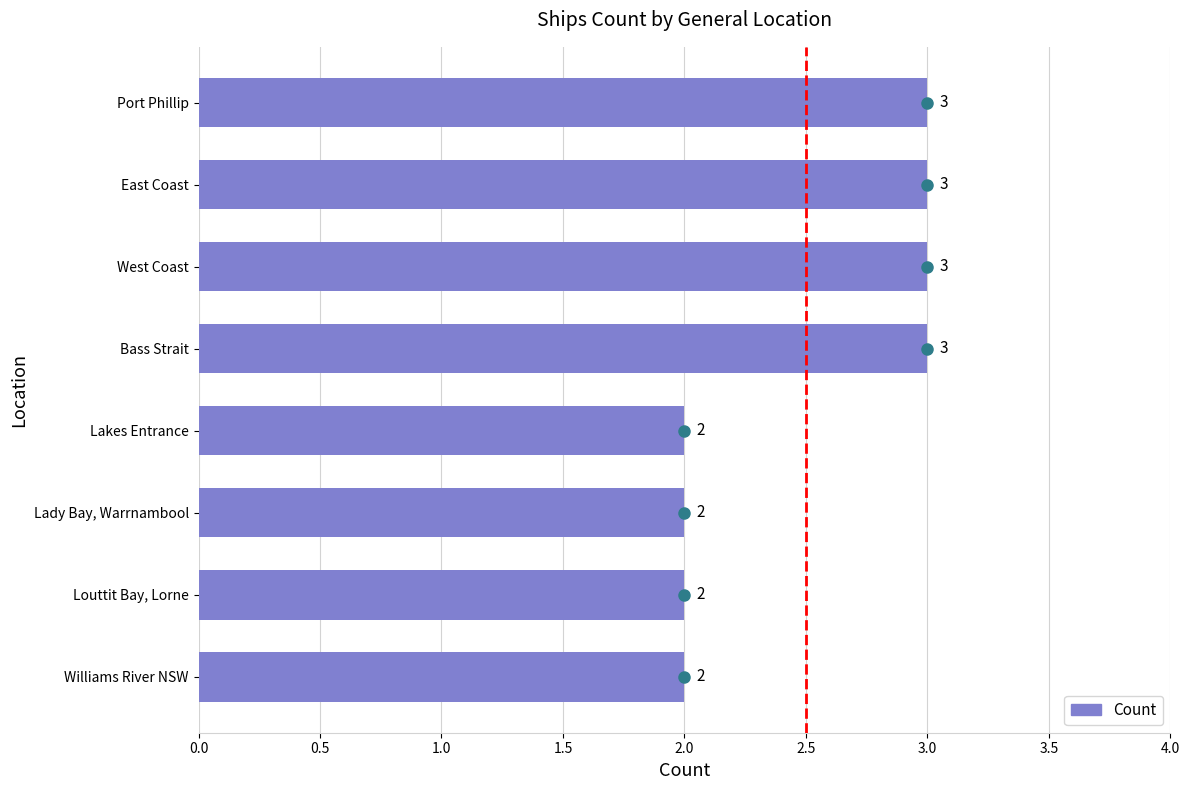

What is the sum of all values?

20